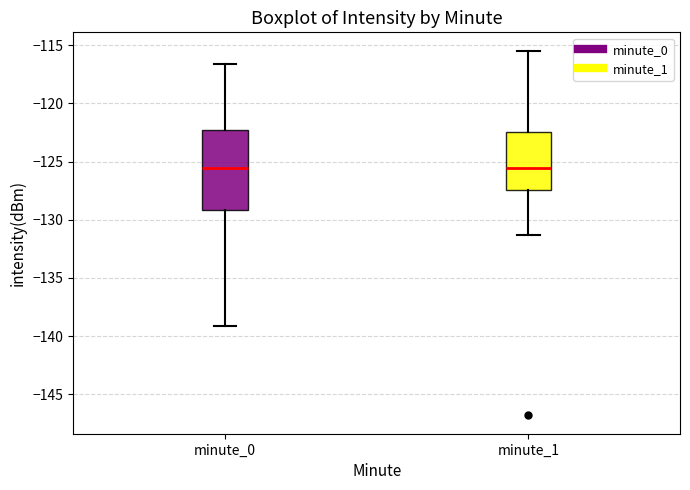

Comparing the boxes themselves (not the whiskers), which one is the tallest?

minute_0